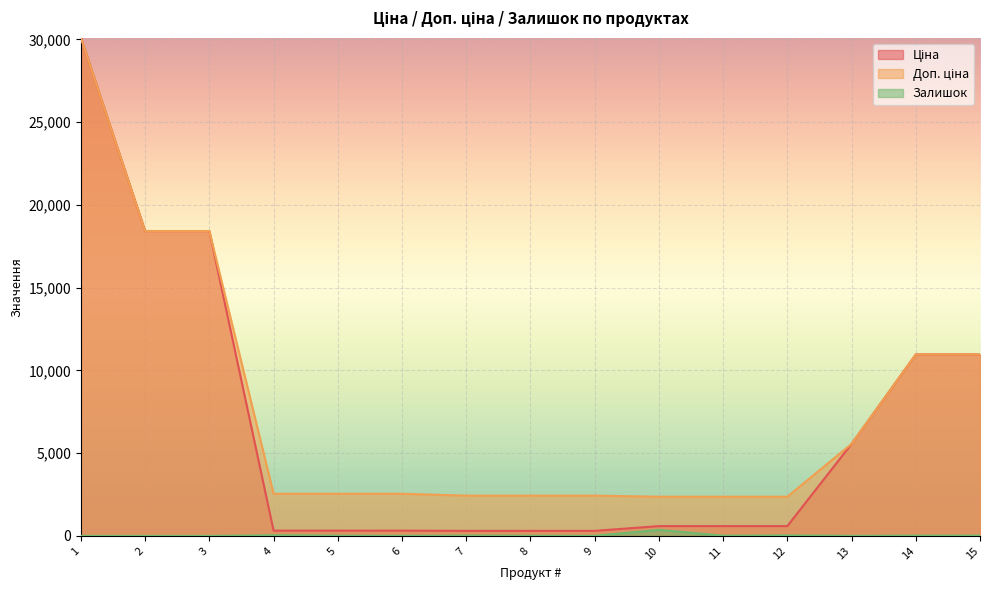

Reading left to right, what are all the values shown in this chart?

Ціна: 30102.8	18420.9	18420.9	318.3	318.3	318.3	304.1	304.1	304.1	591.6	591.6	591.6	5560.3	10964.4	10964.4
Доп. ціна: 30102.8	18420.9	18420.9	2546.4	2546.4	2546.4	2432.8	2432.8	2432.8	2366.5	2366.5	2366.5	5560.3	10964.4	10964.4
Залишок: 0.0	0.0	0.0	38.0	15.0	5.0	14.0	10.0	5.0	365.0	14.0	33.0	3.0	17.0	17.0